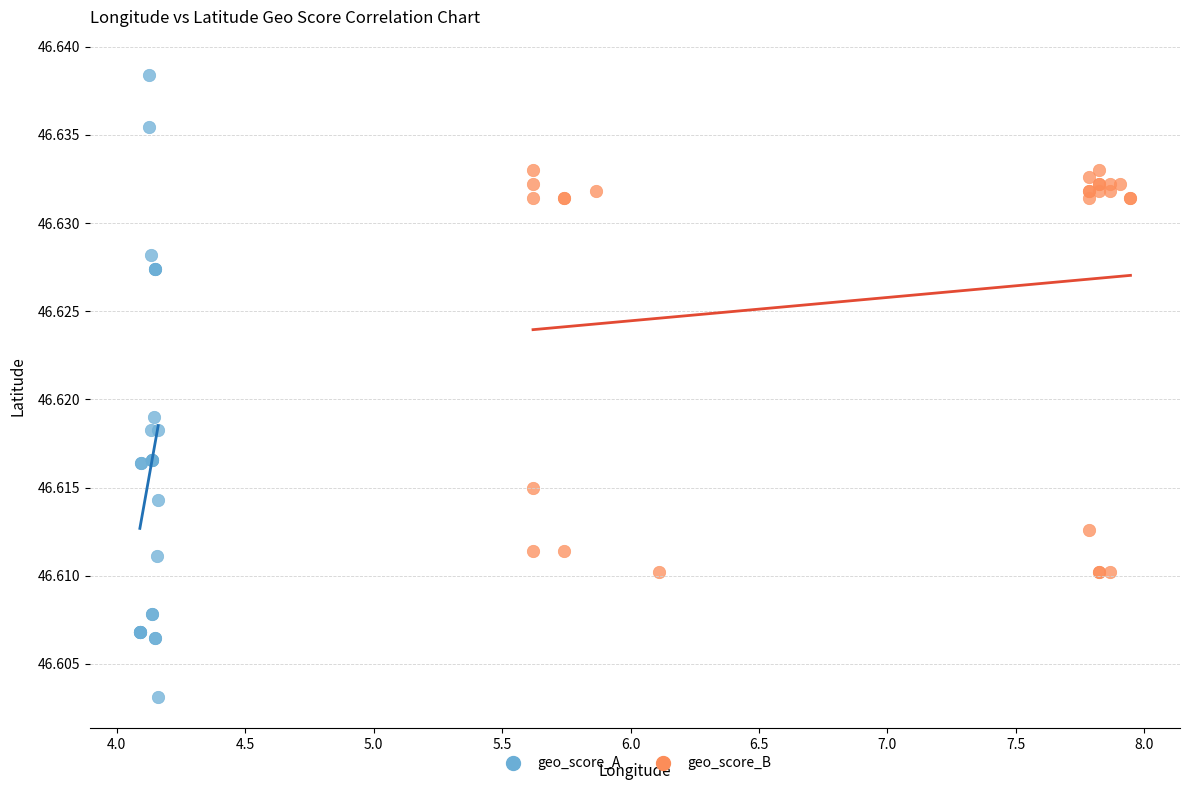

Which series contains the highest Y value?

geo_score_A